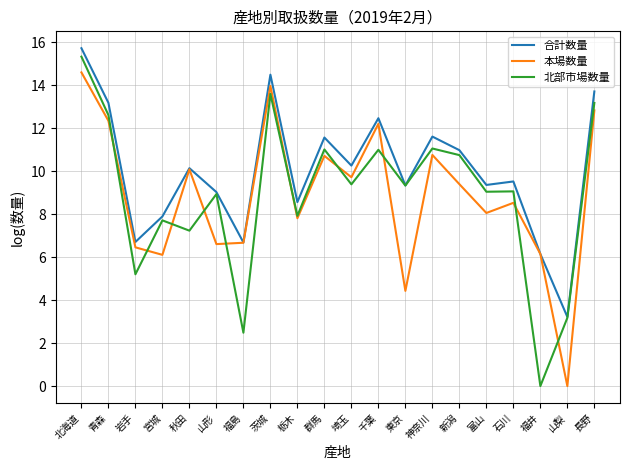

At how many categories does at least one series exceed 15?

1